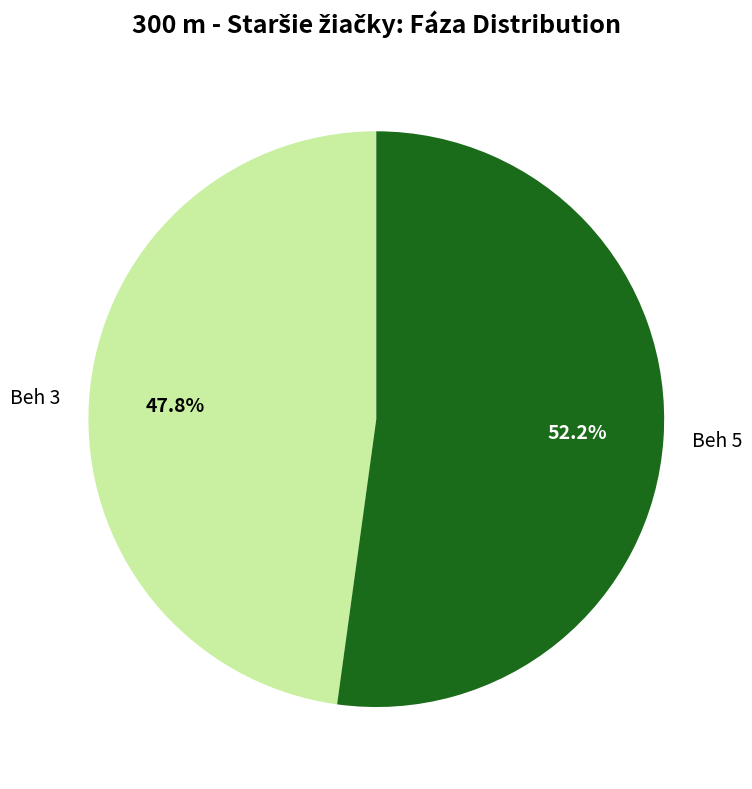

Combined, do Beh 3 and Beh 5 account for over 50%?

Yes